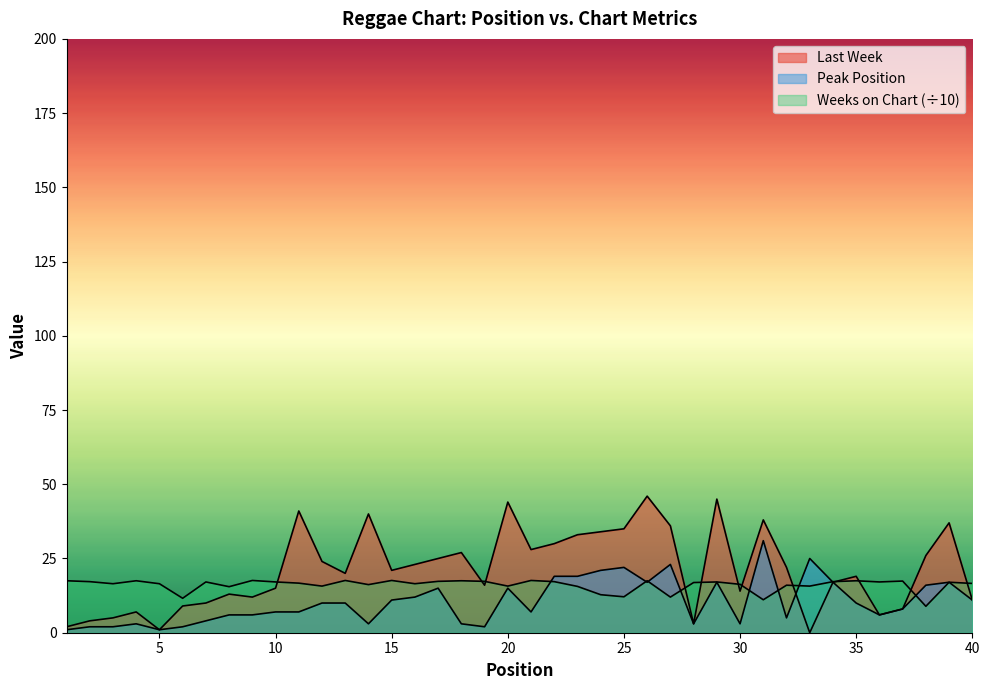

Between 11 and 16, which series saw the biggest shift?

Last Week